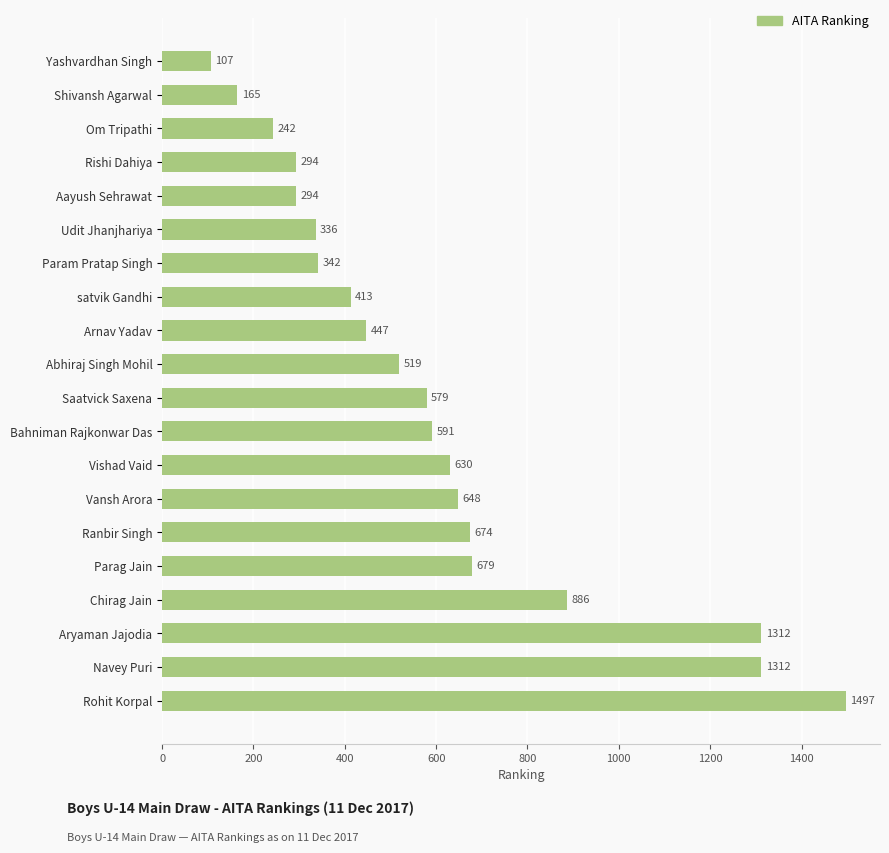

What is the difference between the values at Vishad Vaid and Aayush Sehrawat?

336